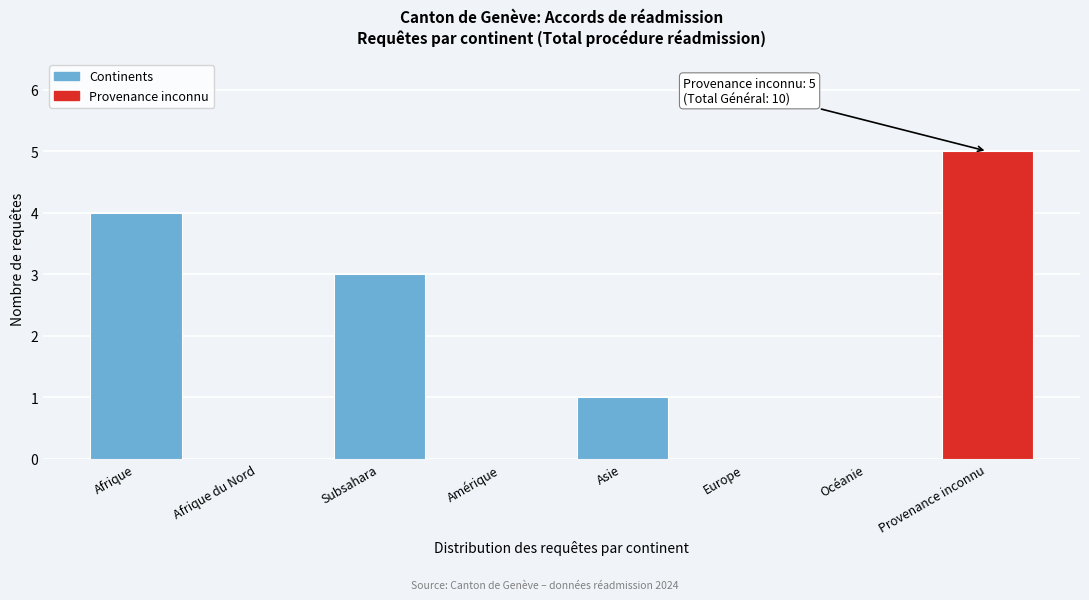

Reading left to right, list all the values displayed in this chart.

Afrique=4	Afrique du Nord=0	Subsahara=3	Amérique=0	Asie=1	Europe=0	Océanie=0	Provenance inconnu=5